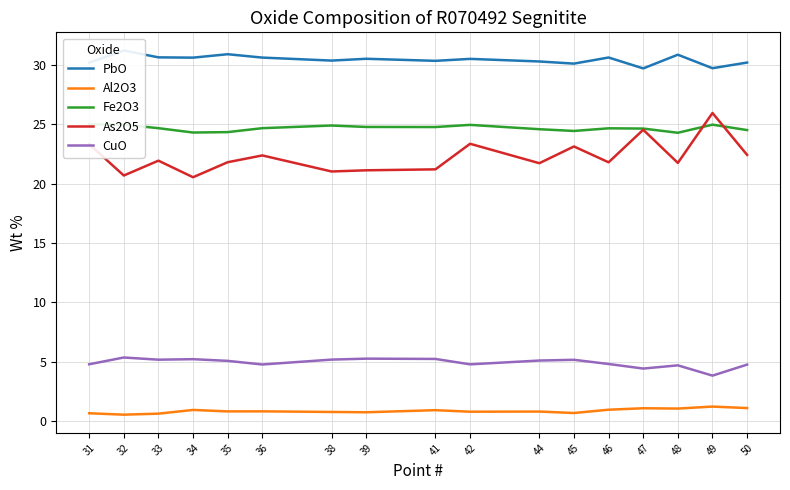

Rank the categories by PbO value from highest to lowest.

32, 35, 48, 33, 46, 36, 34, 39, 42, 38, 41, 44, 50, 31, 45, 49, 47